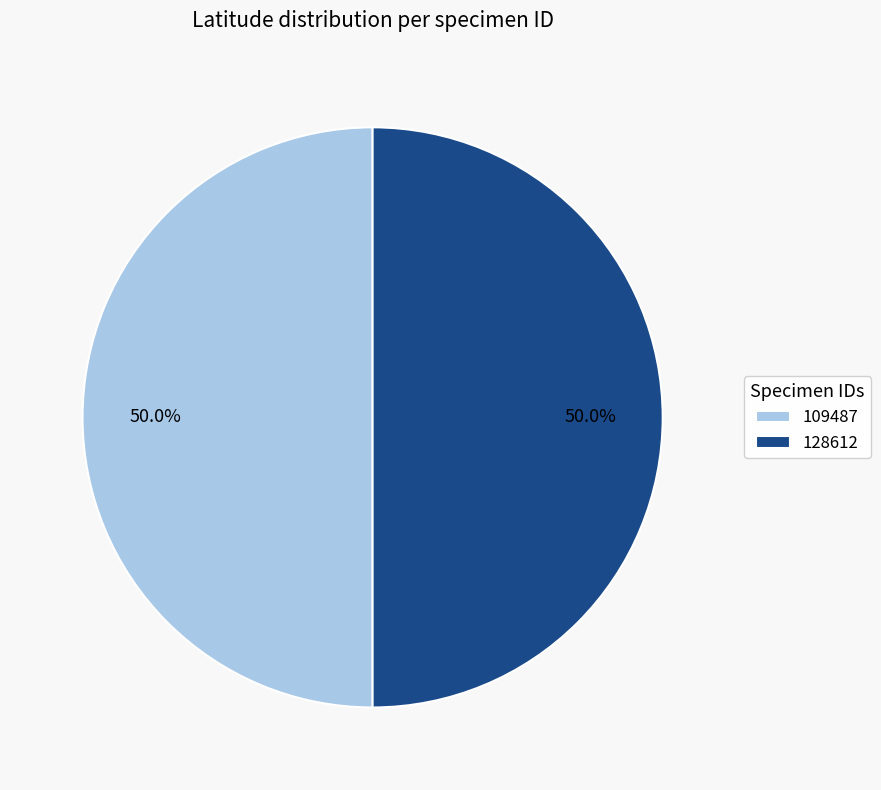

What percentage is the 109487 slice, to the nearest percent?

50%